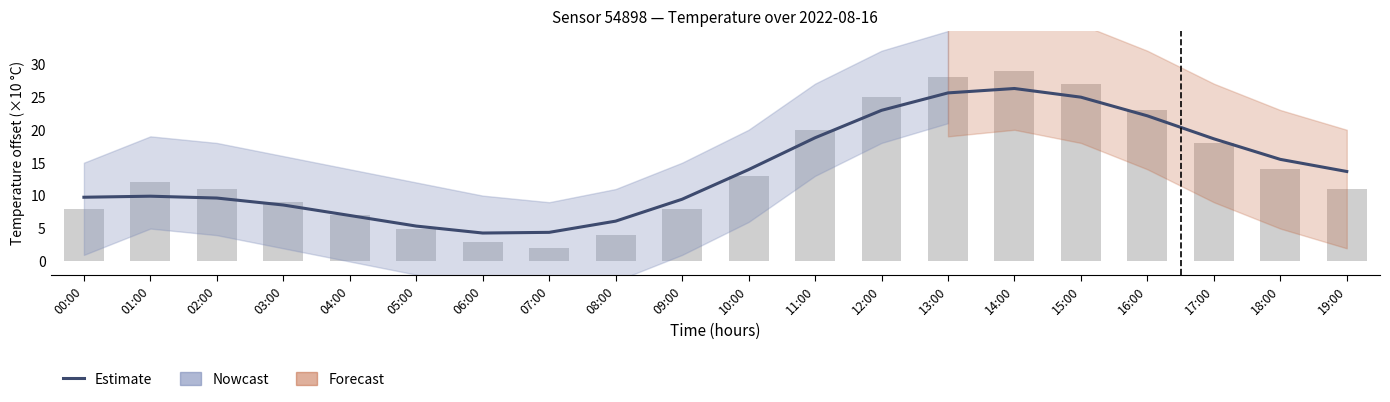

What position from the left is 06:00?

7